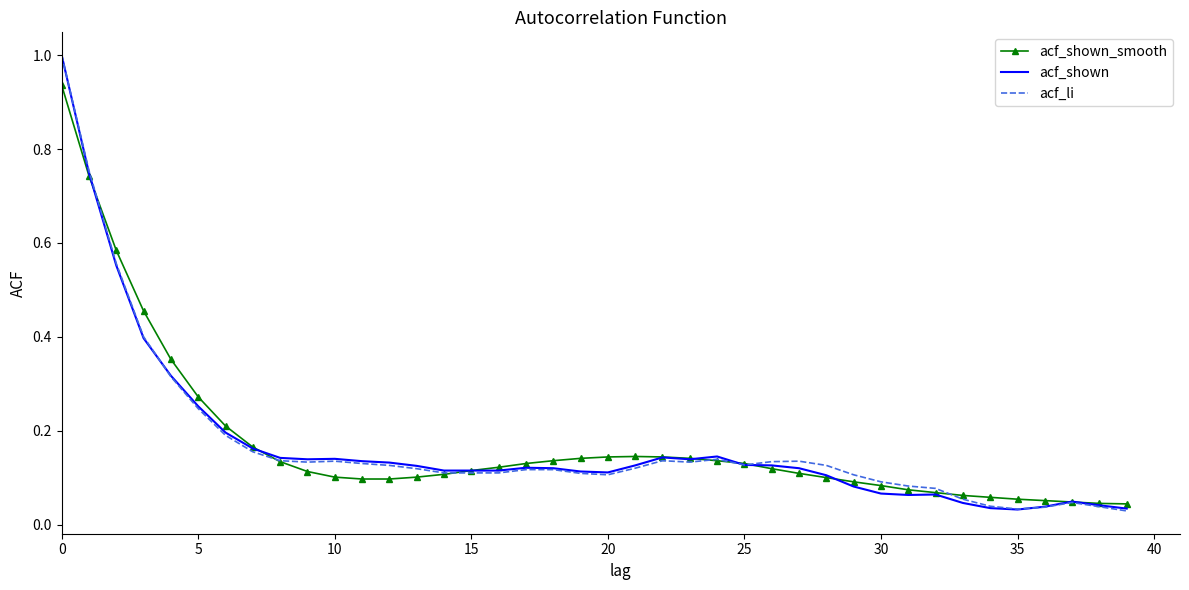

List the series in order of their peak value, highest first.

acf_shown, acf_li, acf_shown_smooth